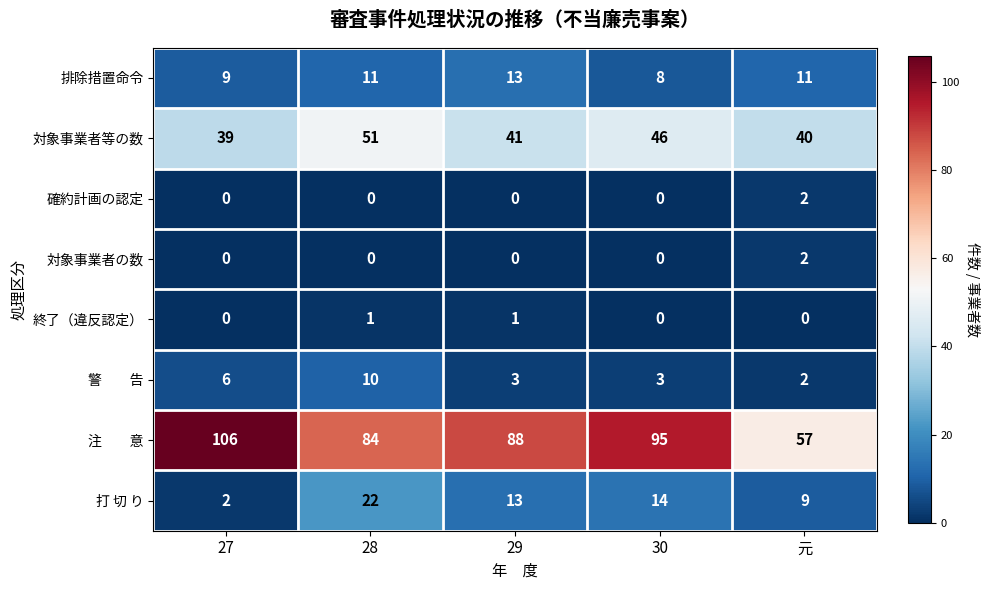

At which category does the chart reach its peak across all series?

27